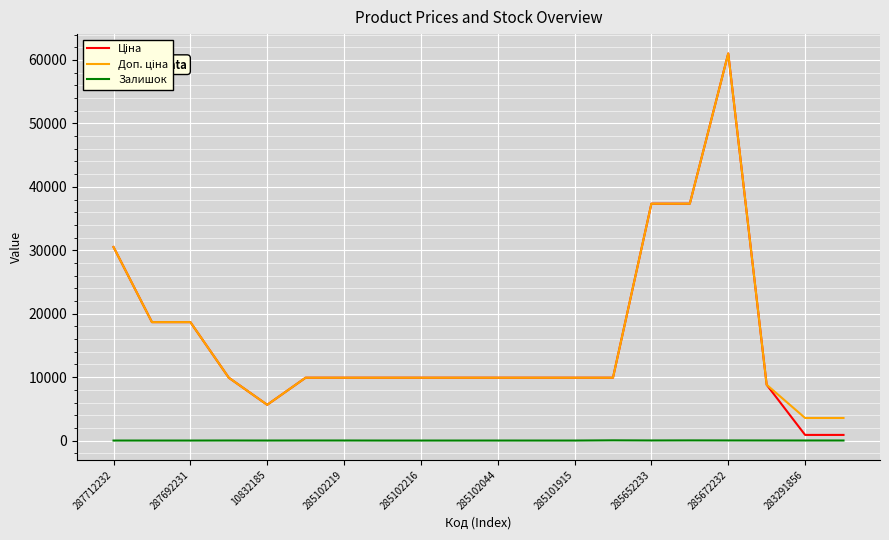

What is the greatest value displayed?

61024.7